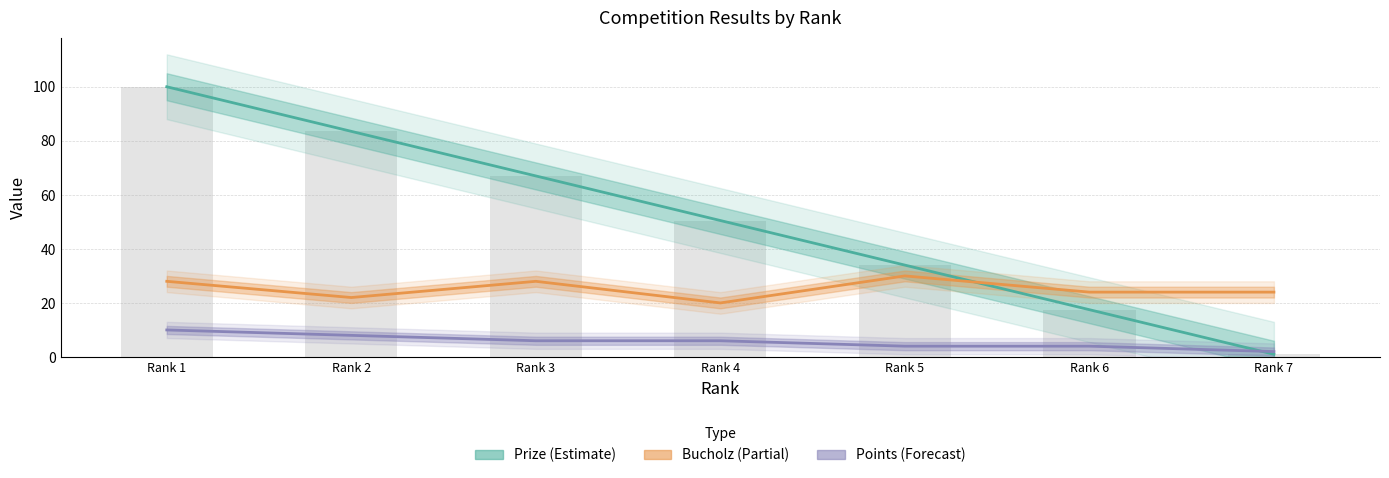

Is the value of Bucholz at Rank 4 greater than the value of Points at Rank 6?

Yes